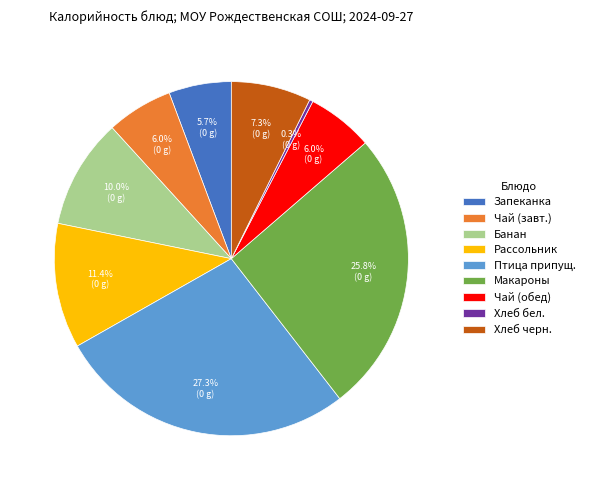

Is there a majority slice in this chart?

No